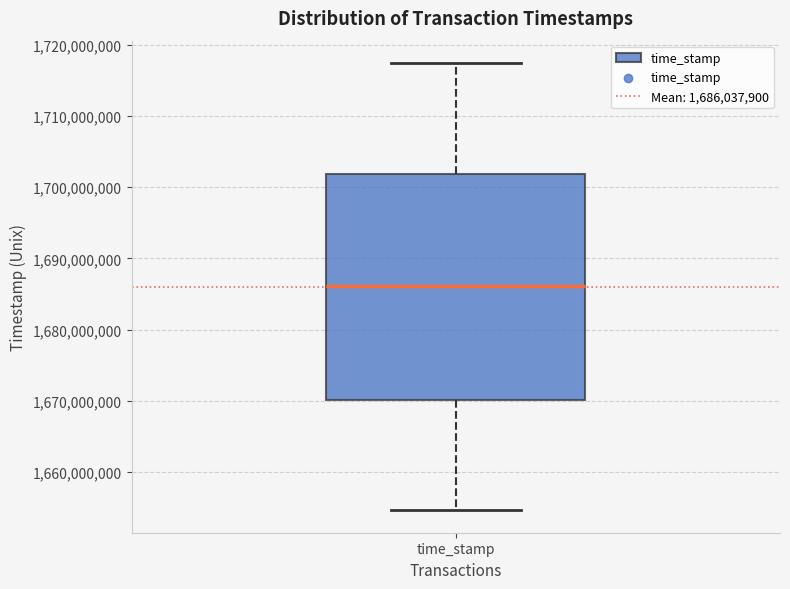

Read this box plot against the y-axis: the position of the median line, the range covered by the box, and the ends of both whiskers. The values are not printed on the chart, so give them approximately, as read against the axis.

median 1686000000, box 1670000000 to 1702000000, whiskers 1655000000 to 1717000000